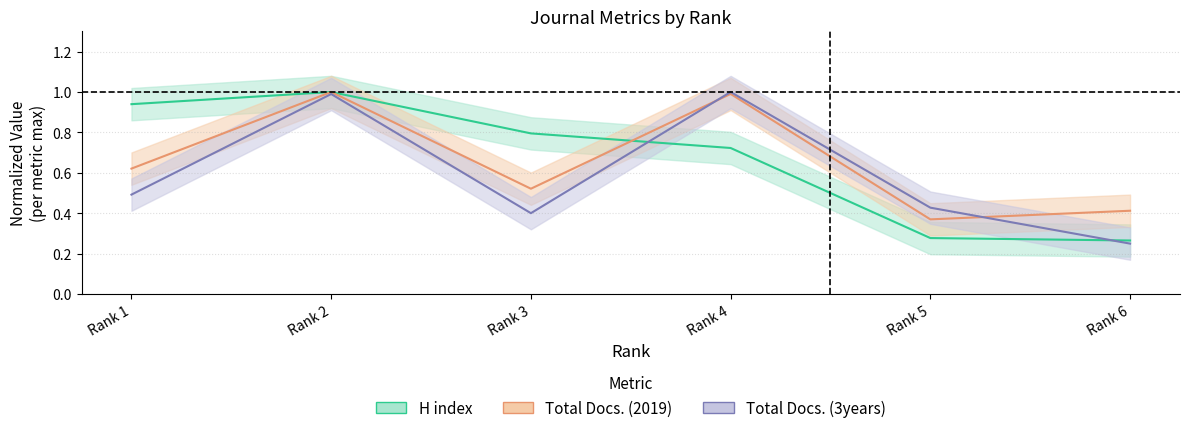

At which category does Total Docs. (3years) reach its first local peak?

Rank 2